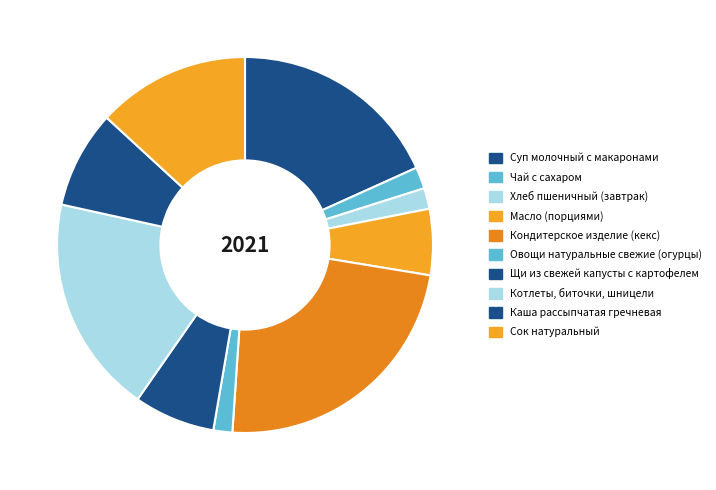

What is the smallest slice in the pie chart?

Овощи натуральные свежие (огурцы)